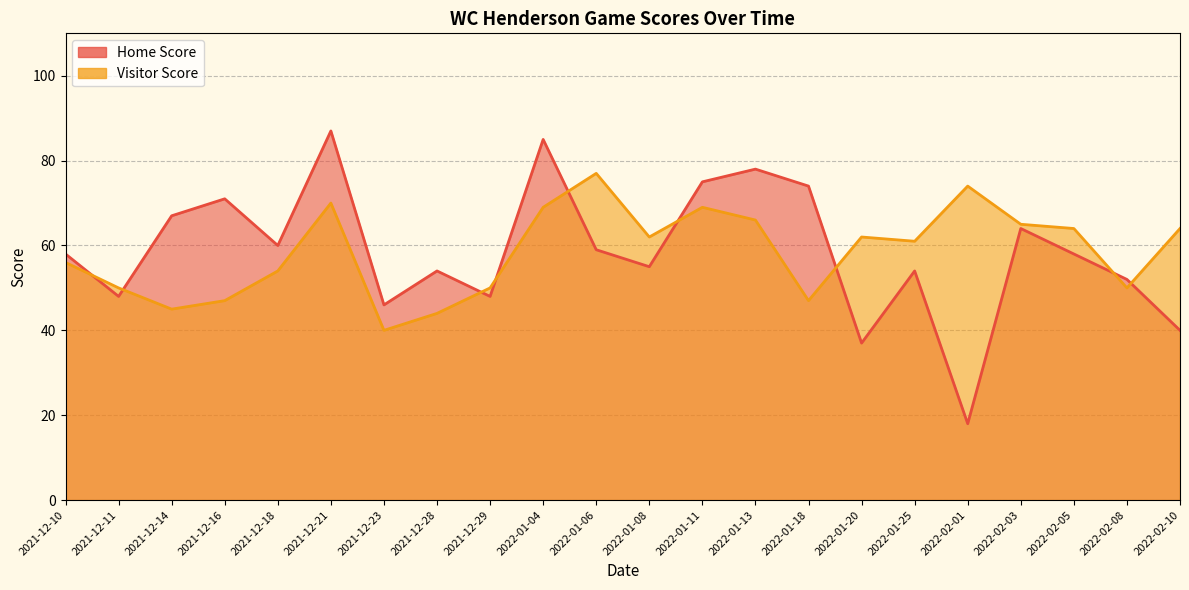

The value of Visitor Score at 2021-12-14 is 45. True or false?

True